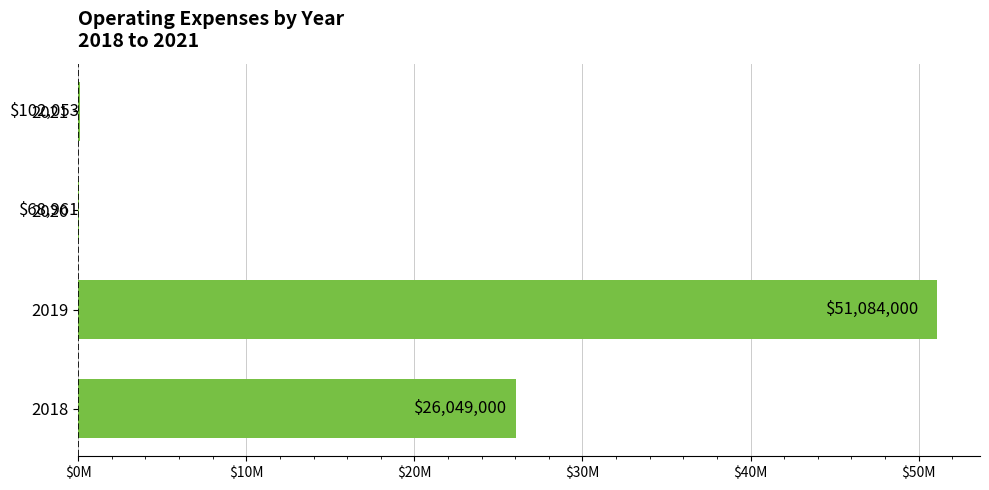

Are the bars horizontal?

Yes